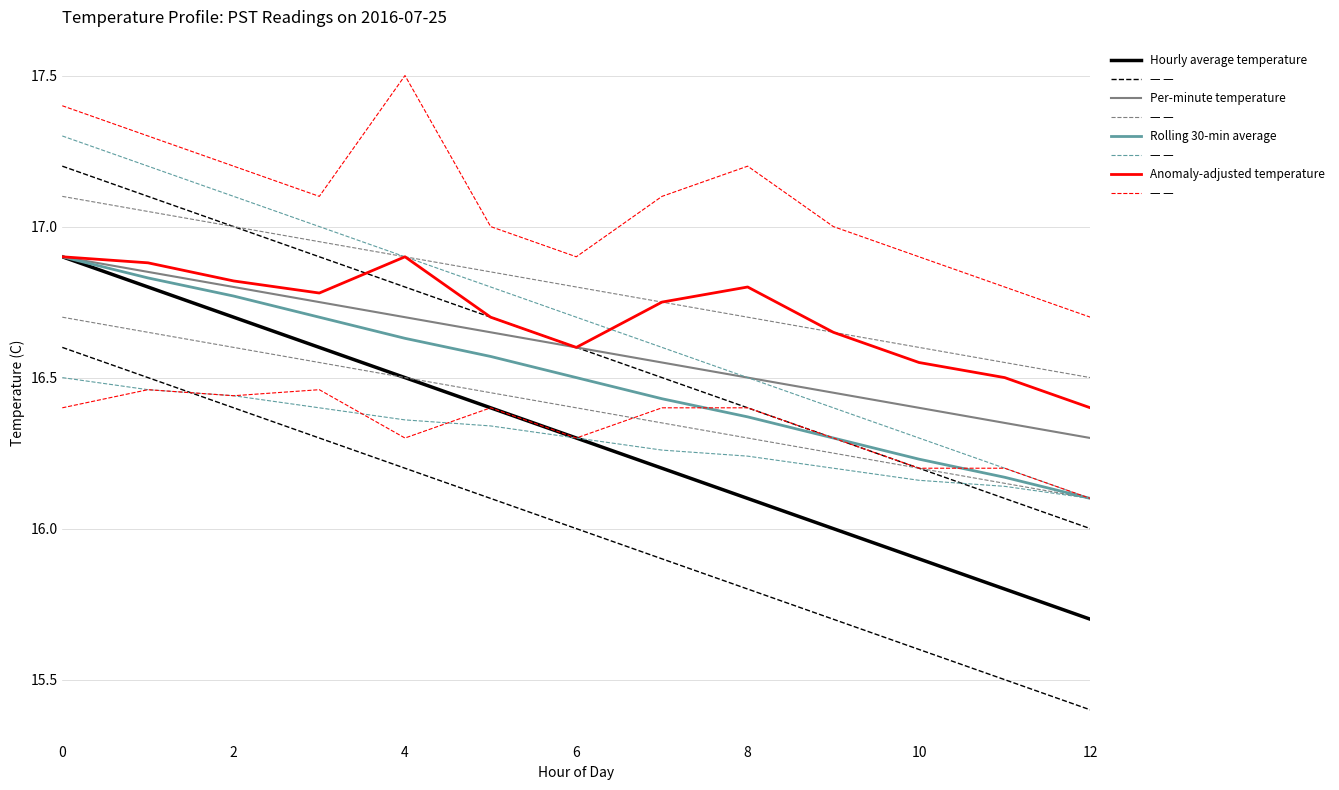

What is the average value of the Per-minute temperature series?

16.6